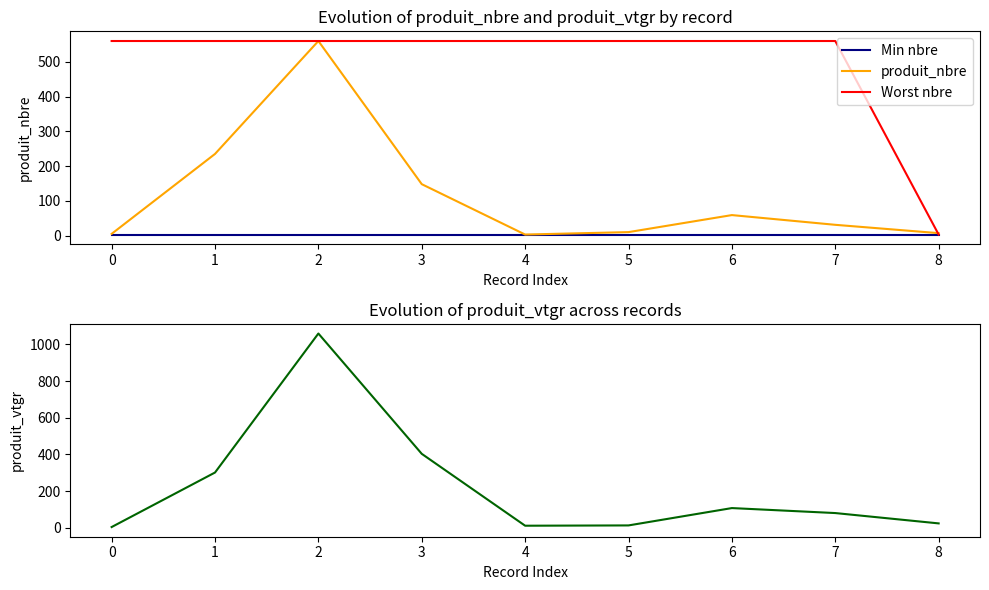

What is the minimum value shown in the chart?

3.0